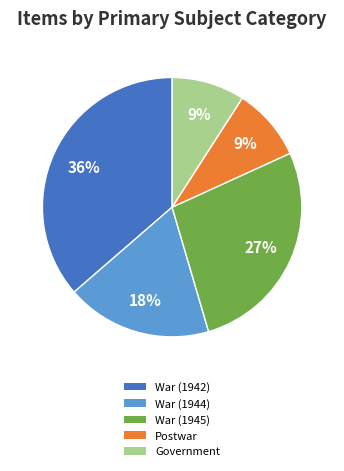

What is the largest slice in the pie chart?

War (1942)